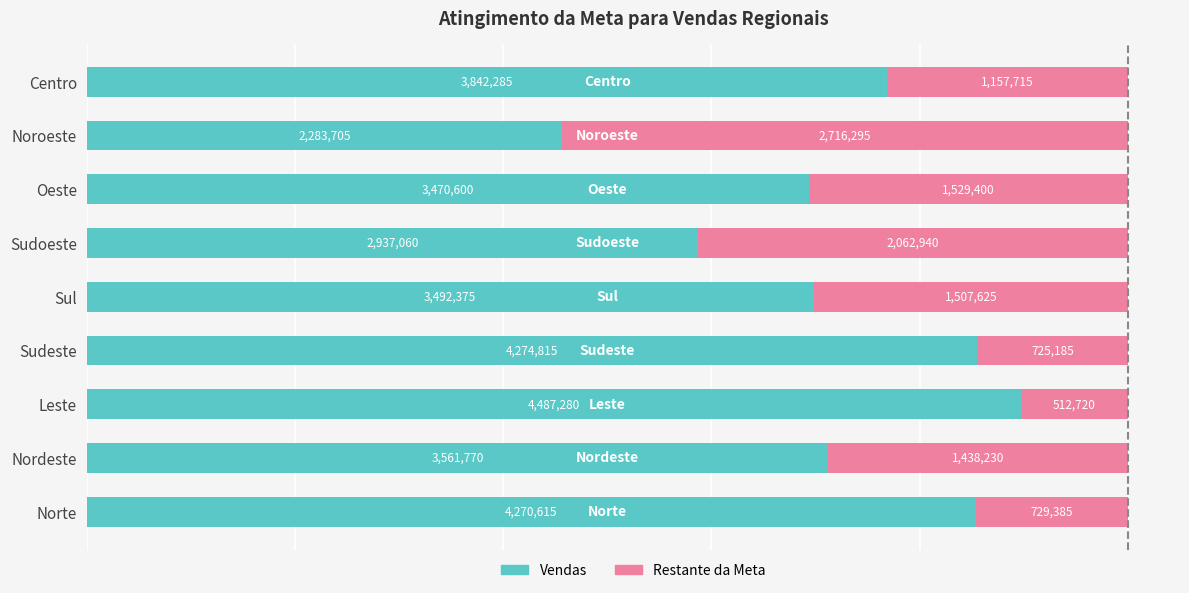

What is the total value across all series at Norte?

5000000